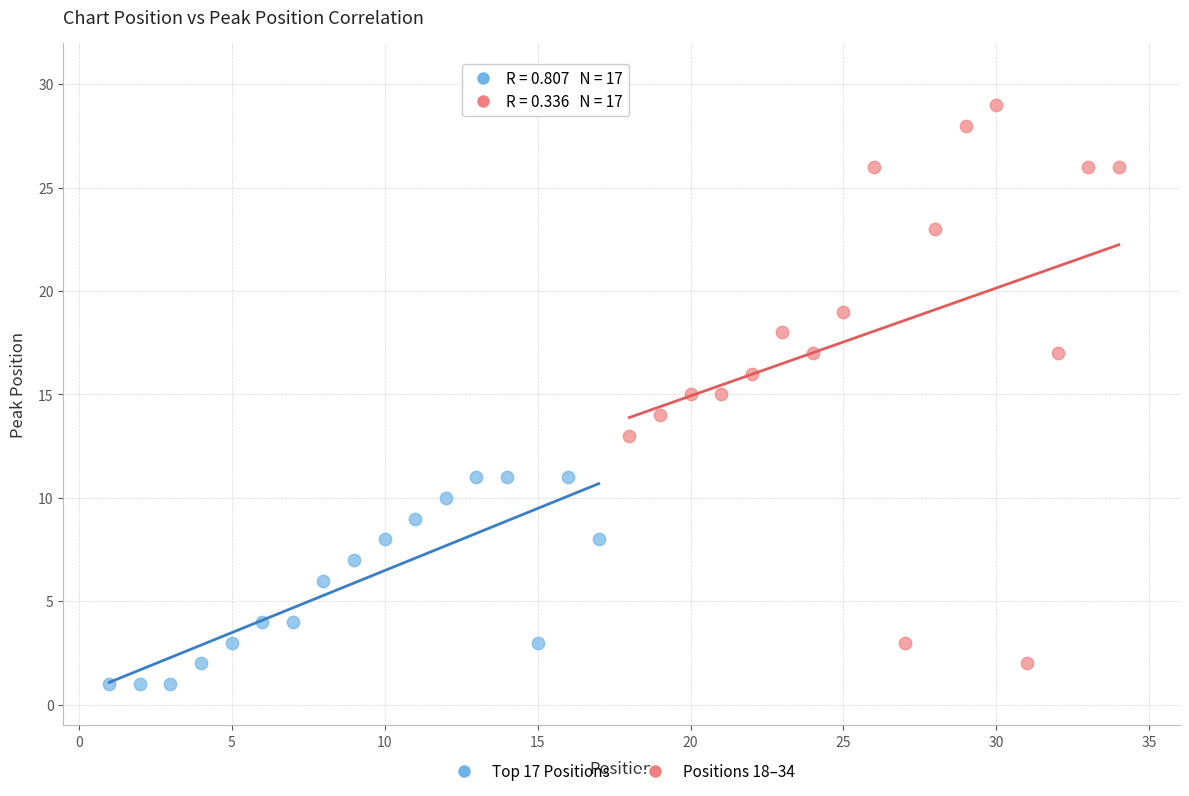

Which series reaches the maximum Y coordinate?

Positions 18–34